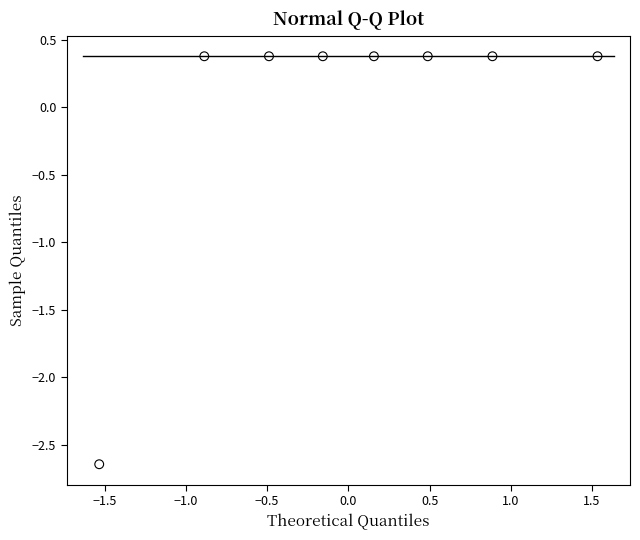

What is the range of X values (max minus min)?

3.1